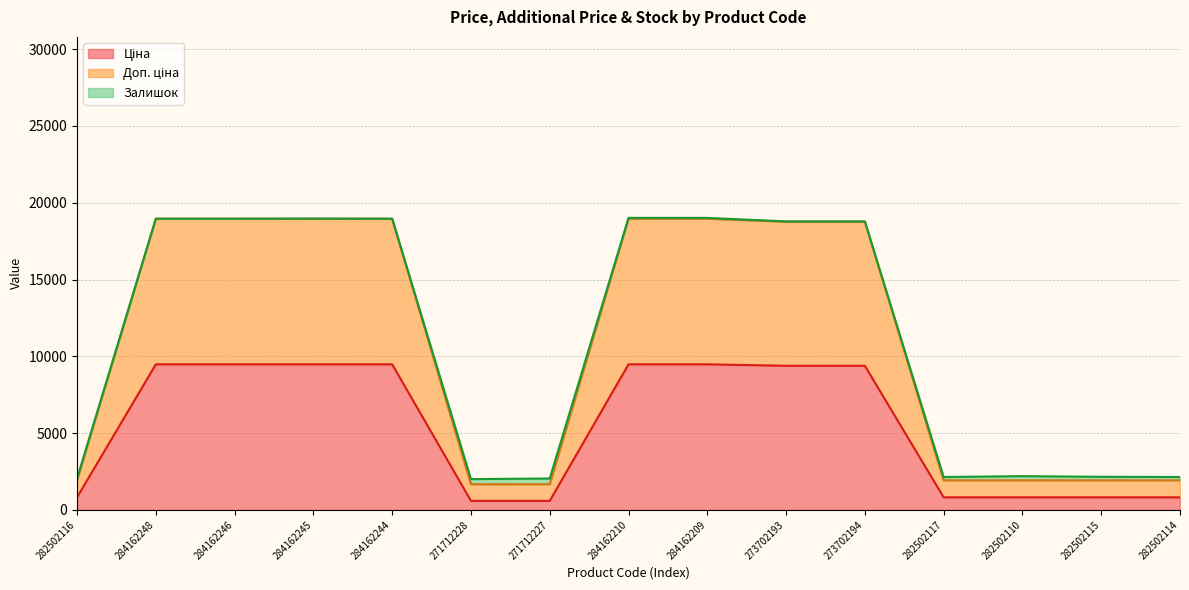

Which series has the largest range (max minus min)?

Доп. ціна